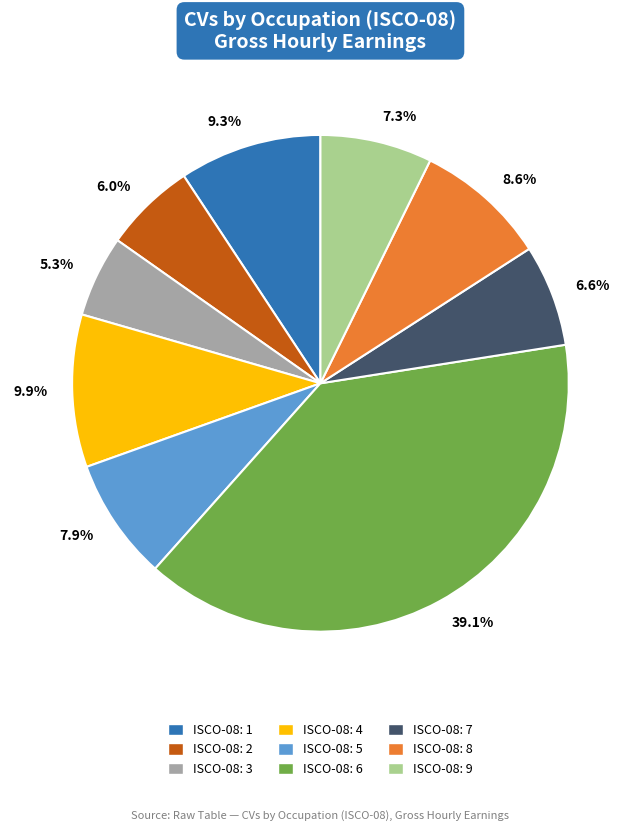

To the nearest percent, what portion does ISCO-08: 6 represent?

39%